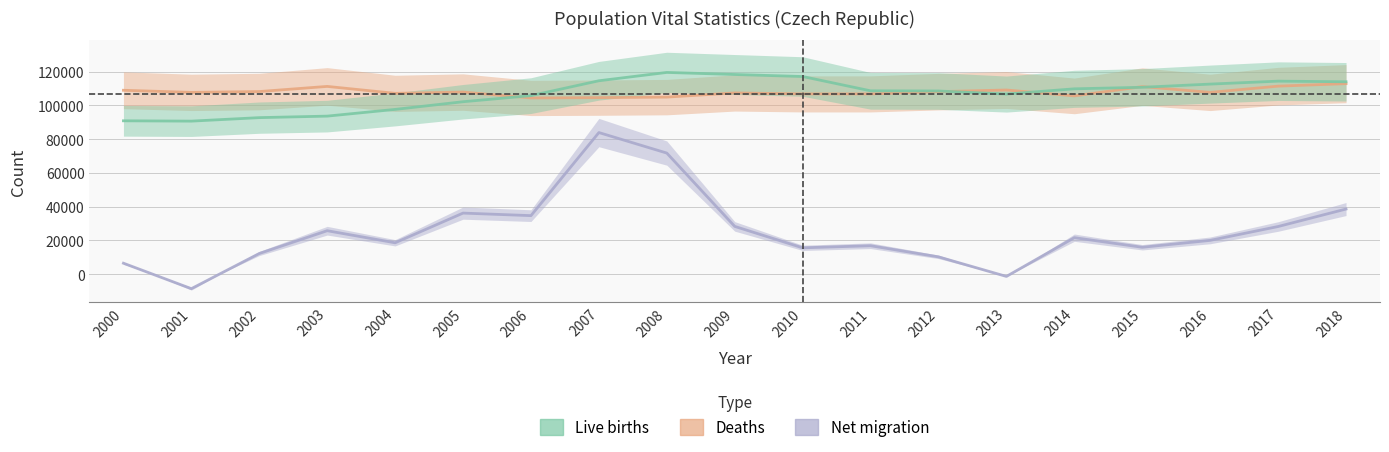

Between 2004 and 2007, which is larger?

2004